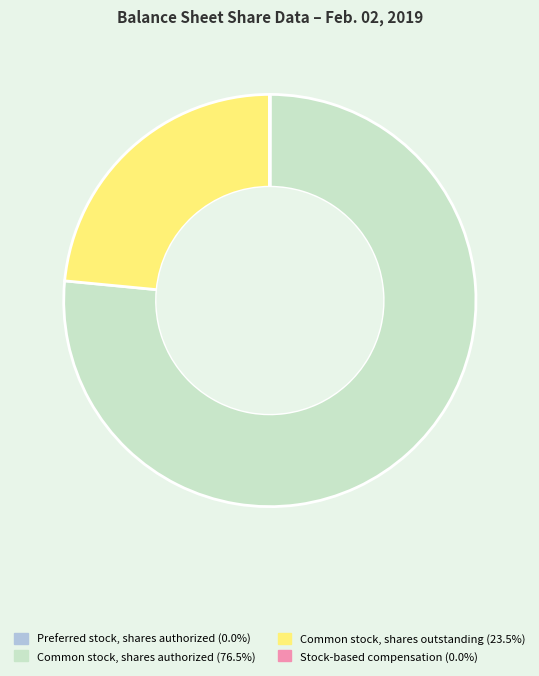

What is the largest slice in the pie chart?

Common stock, shares authorized